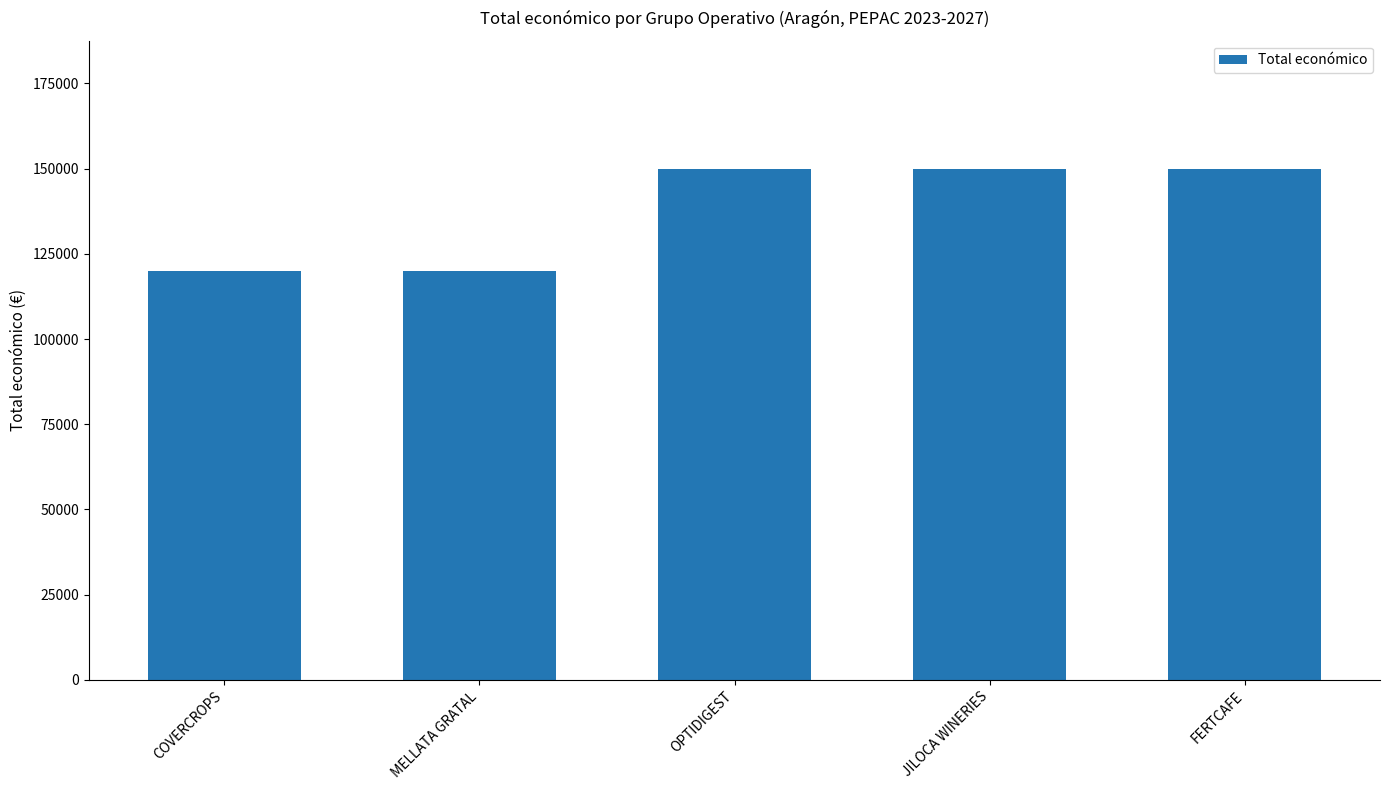

What is the label of the 2nd bar from the left?

MELLATA GRATAL